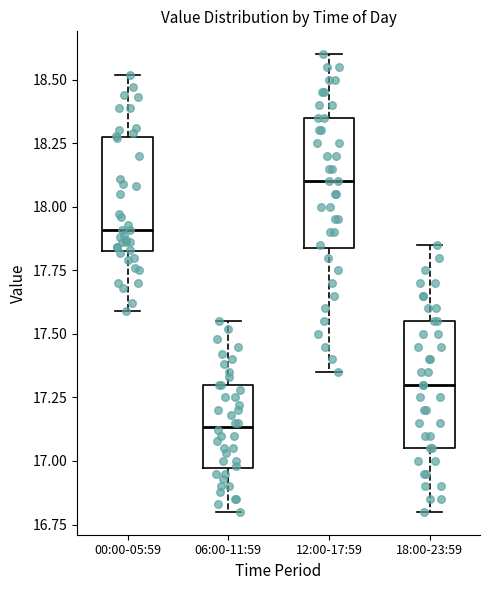

Reading left to right, read every box against the y-axis: the position of its median line, the range the box covers, and the ends of its whiskers. The values are not printed on the chart, so give them approximately, as read against the axis.

00:00-05:59: median 17.90, box 17.85 to 18.25, whiskers 17.60 to 18.50
06:00-11:59: median 17.15, box 16.95 to 17.30, whiskers 16.80 to 17.55
12:00-17:59: median 18.10, box 17.85 to 18.35, whiskers 17.35 to 18.60
18:00-23:59: median 17.30, box 17.05 to 17.55, whiskers 16.80 to 17.85